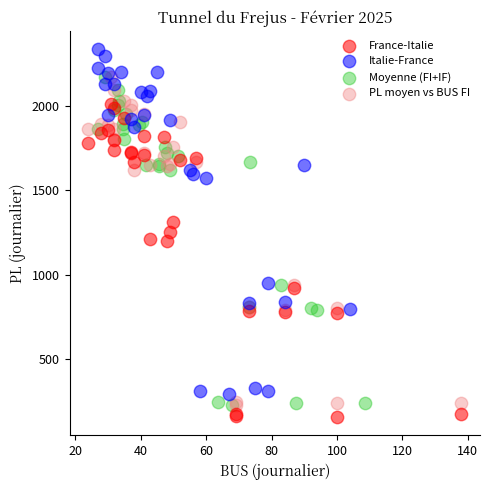

What are all the series names shown in the legend?

France-Italie, Italie-France, Moyenne (FI+IF), PL moyen vs BUS FI